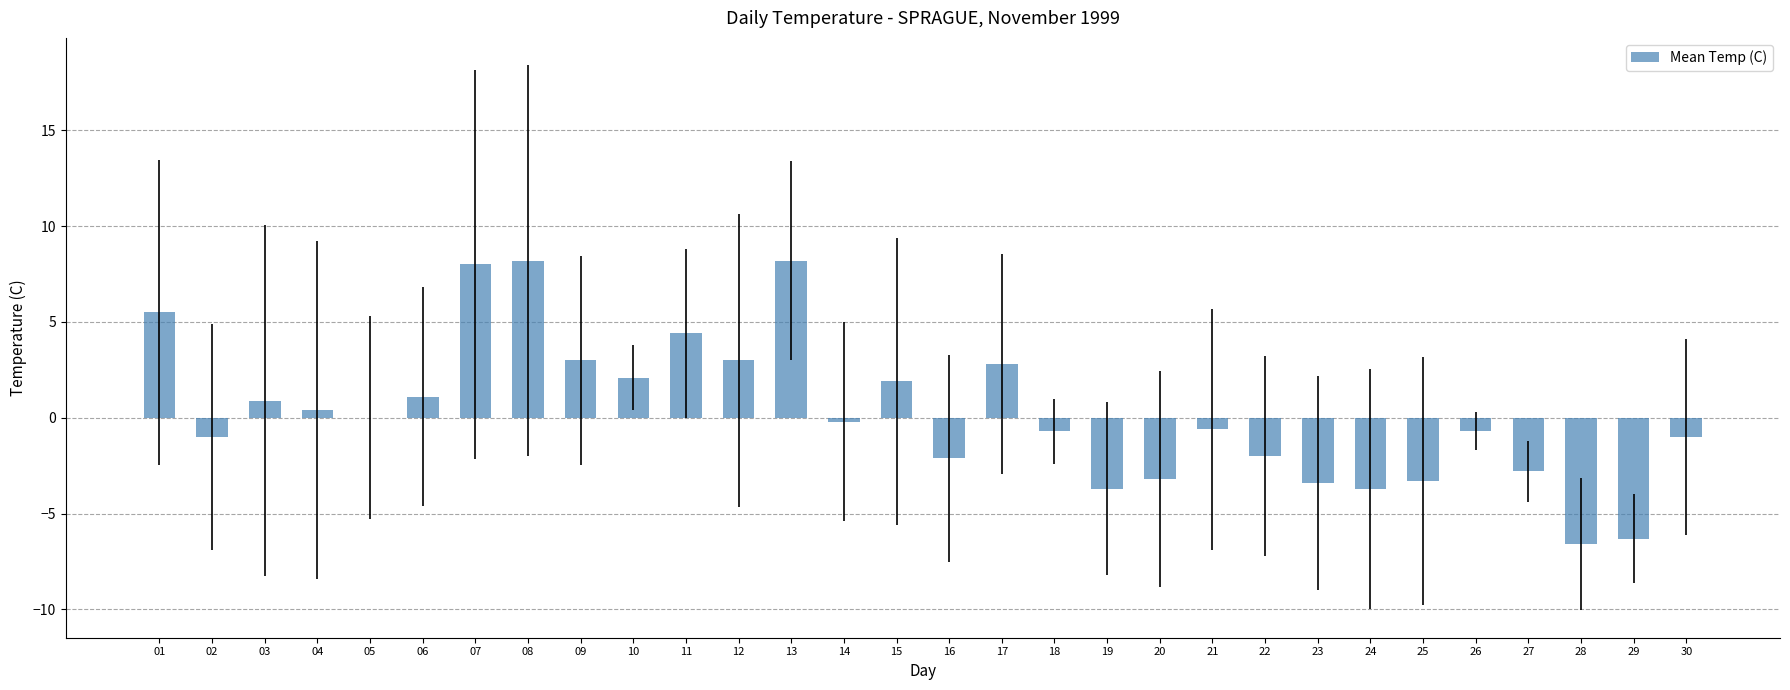

What is the sum of the values at 27 and 22?

-4.8